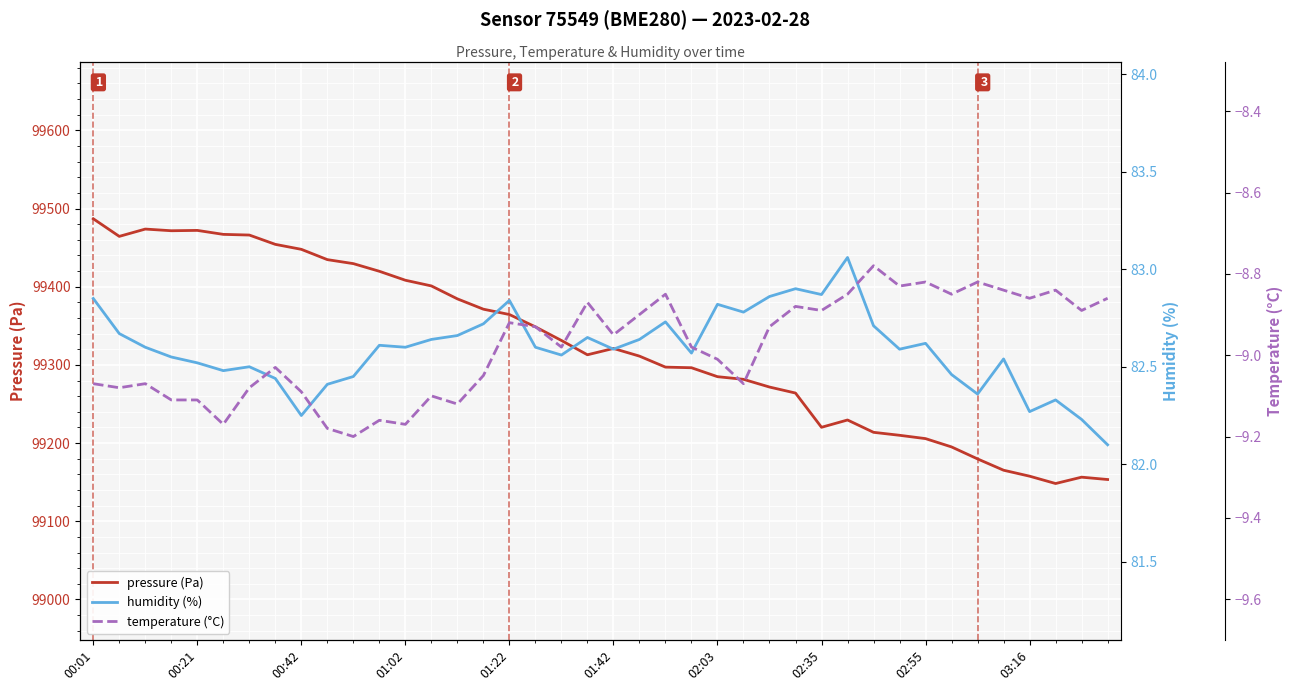

How many data points in pressure (Pa) are above 99321?

20